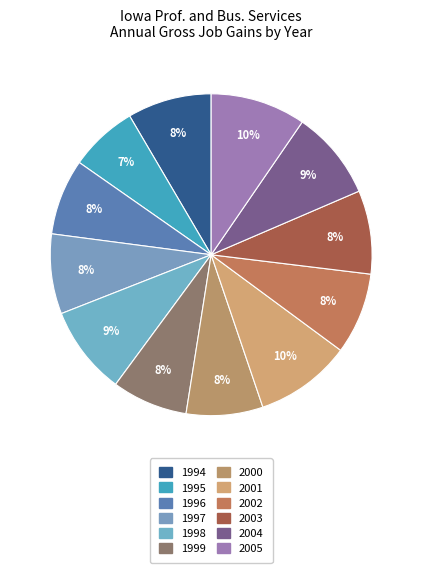

True or false: 1995 accounts for 1% of the total.

False